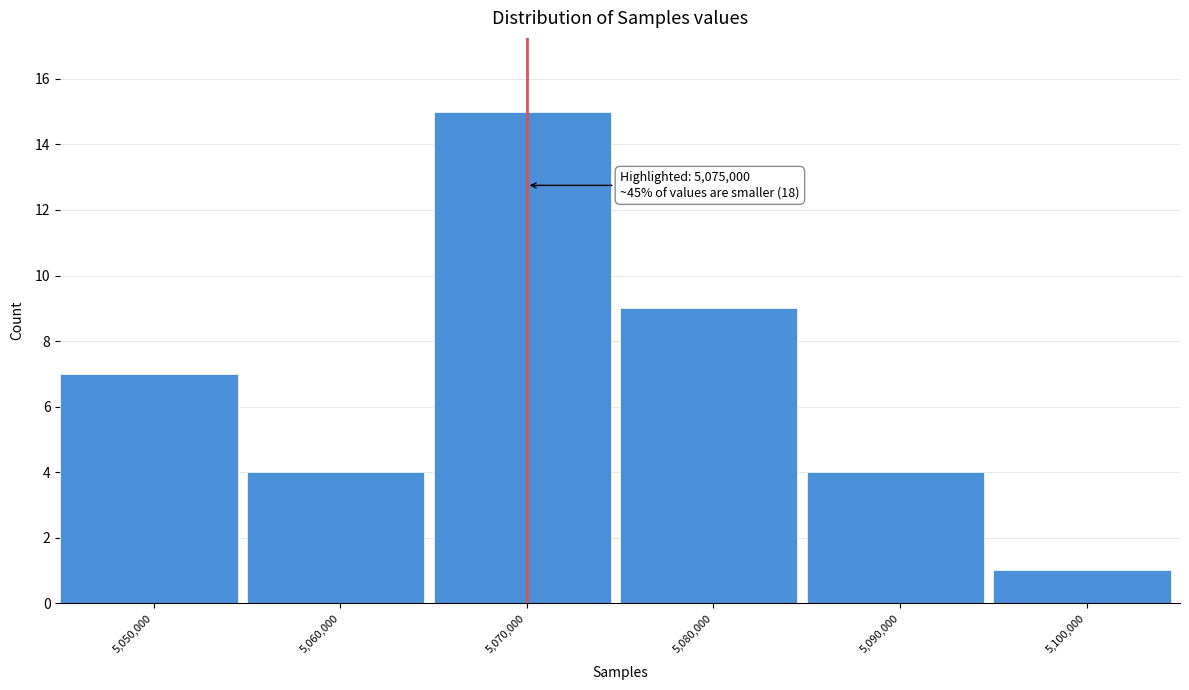

Reading left to right, what are all the values shown in this chart?

7	4	15	9	4	1